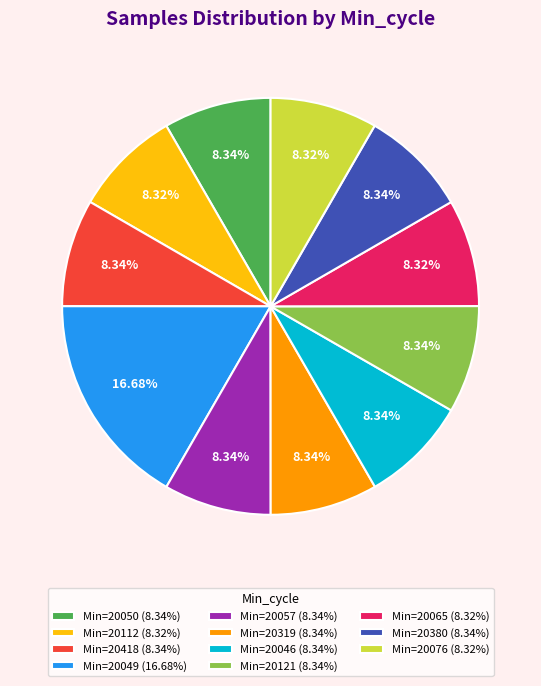

What is the ratio of the value at Min=20418 (8.34%) to the value at Min=20319 (8.34%)?

1.0